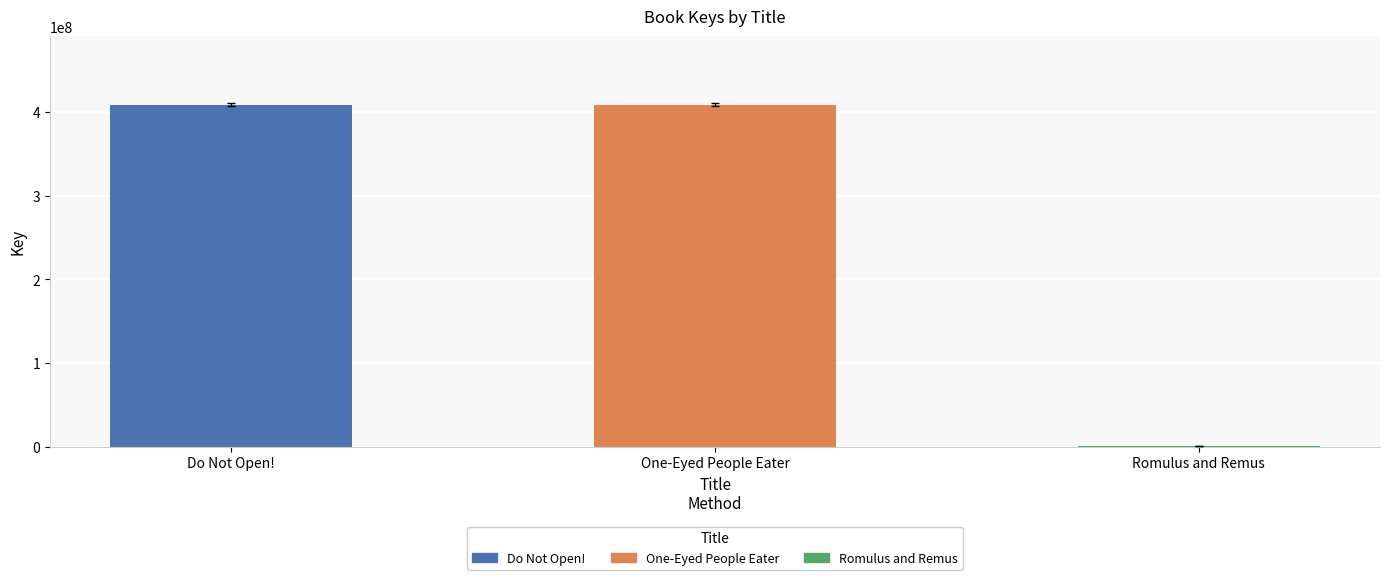

What is the greatest value displayed?

408884989